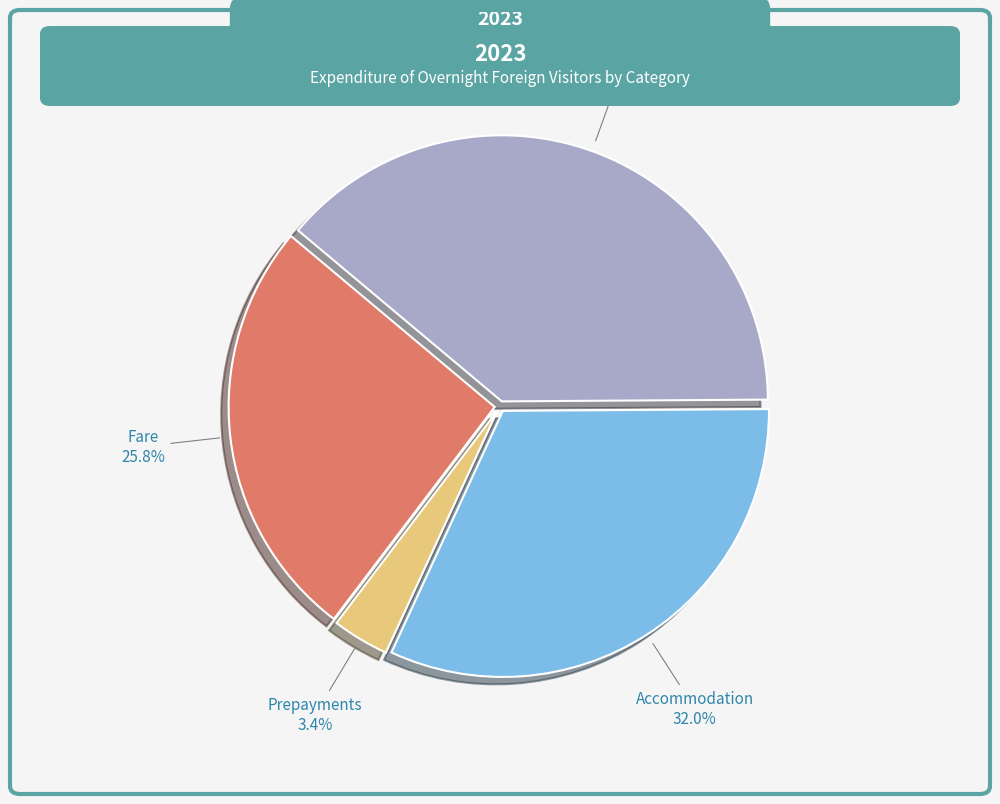

To the nearest percent, what percentage of the pie is Prepayments?

3%